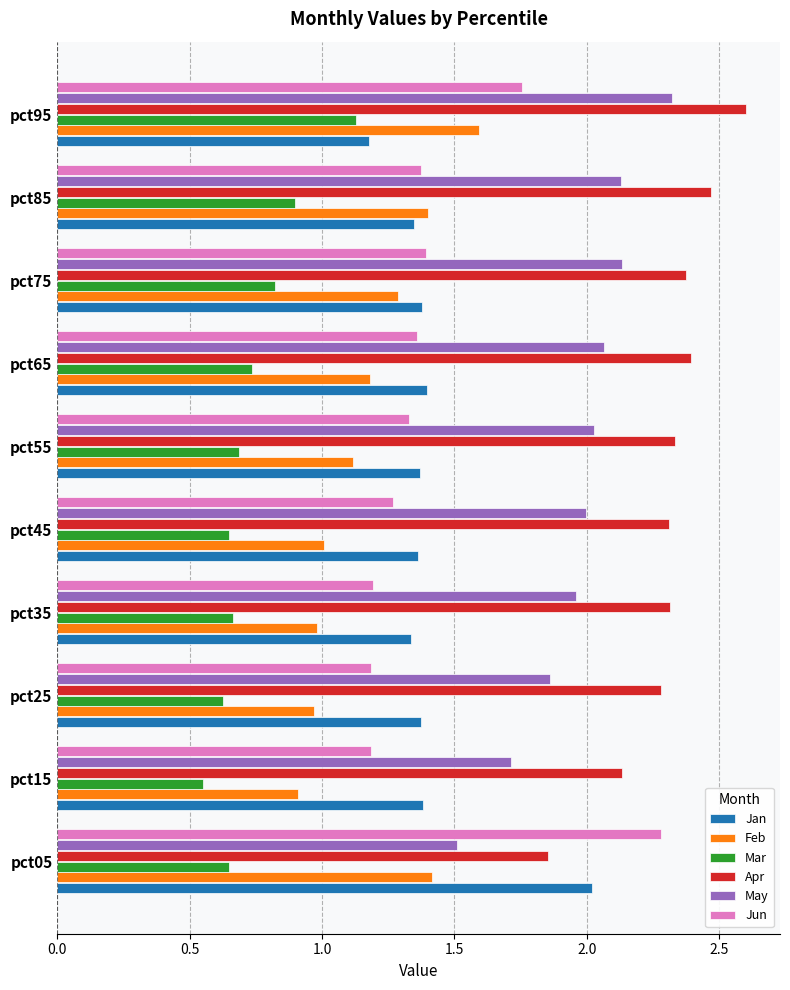

What is the total value across all series at pct05?

9.7